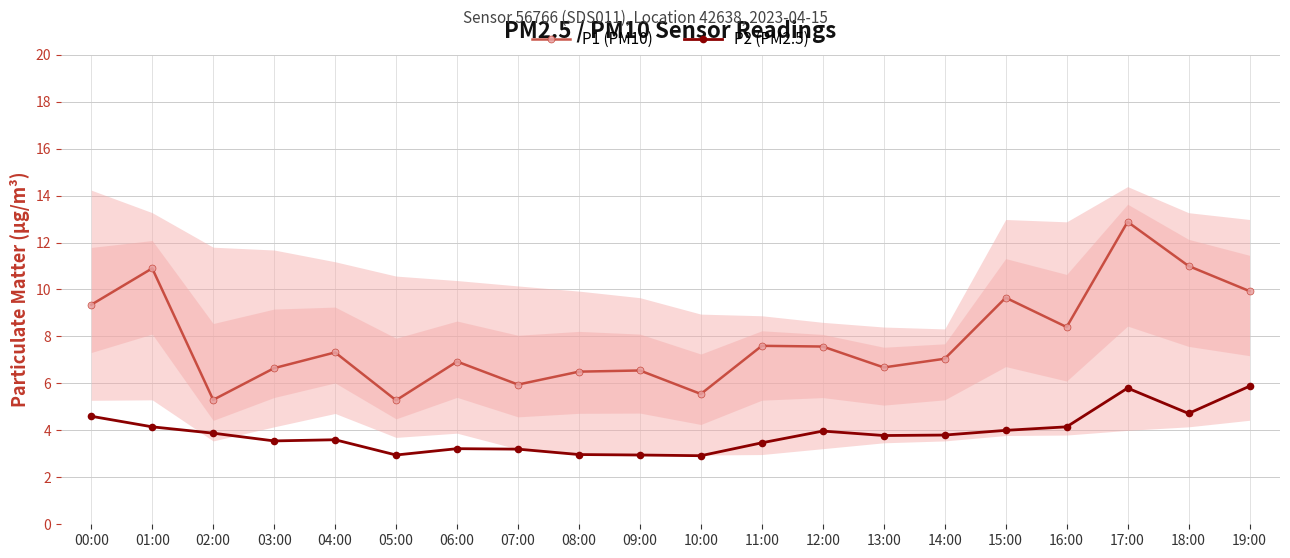

True or false: P2 (PM2.5) has a value of 4.0 at 15:00.

True